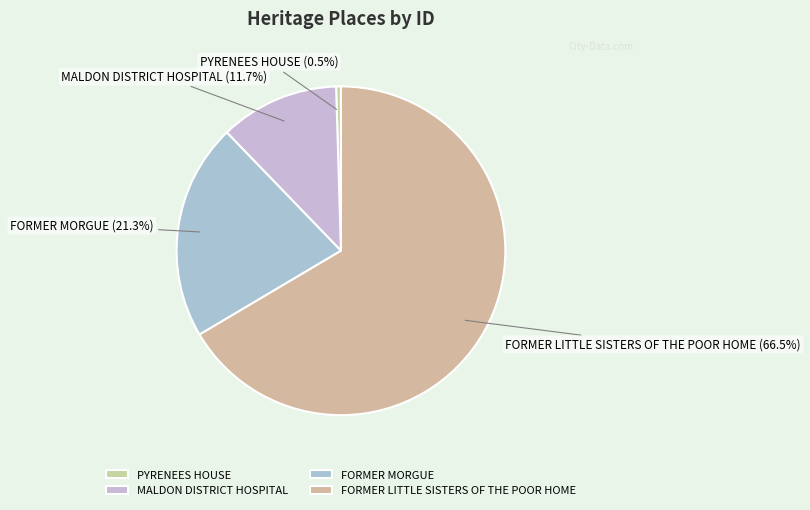

Rank the categories by value from lowest to highest.

PYRENEES HOUSE, MALDON DISTRICT HOSPITAL, FORMER MORGUE, FORMER LITTLE SISTERS OF THE POOR HOME